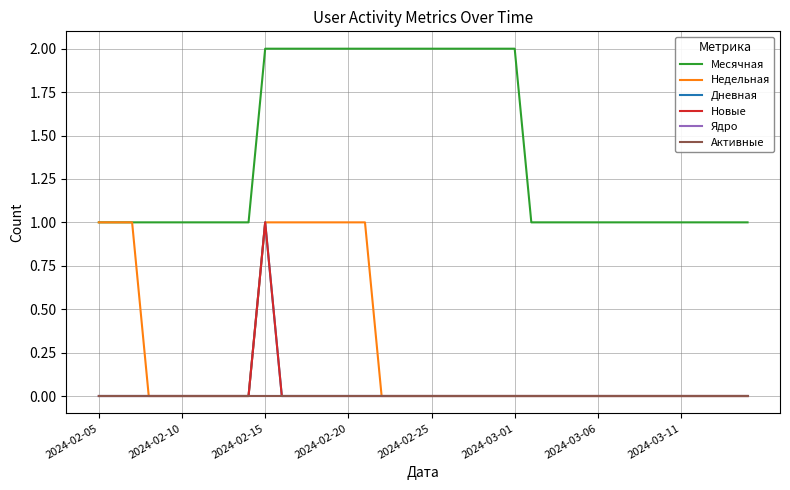

Does the chart have visible grid lines?

Yes